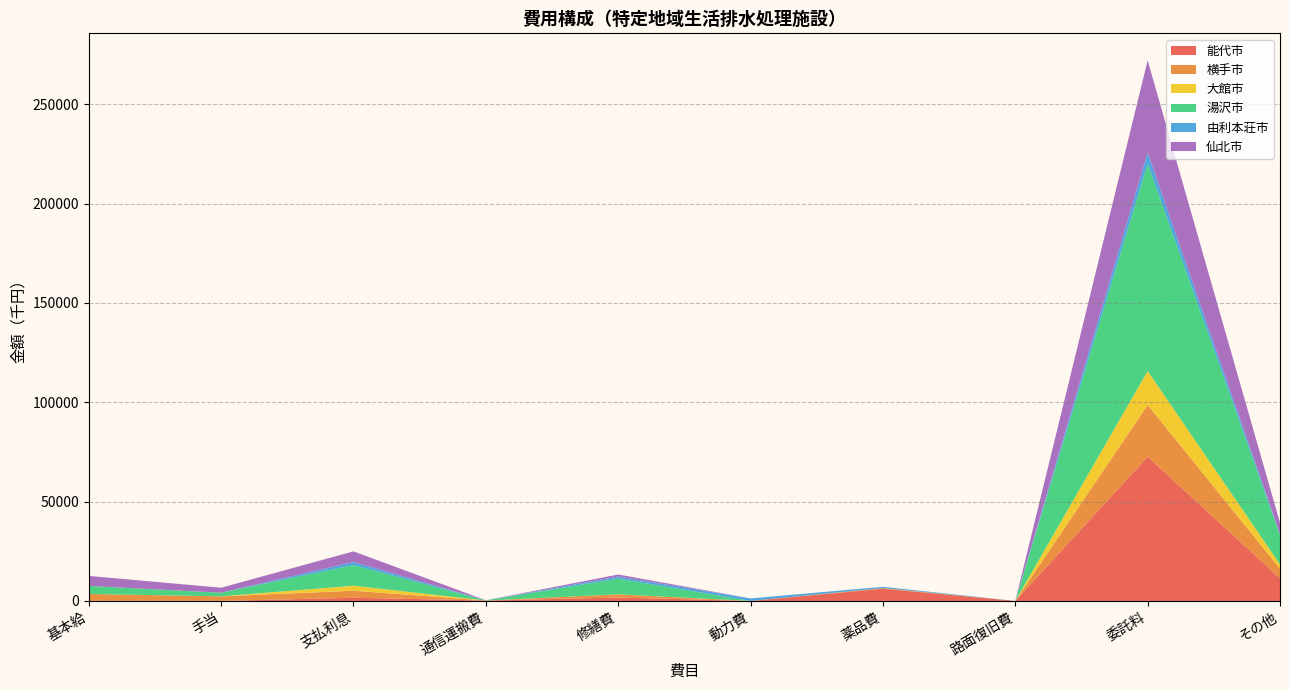

At which category is the sum across all series the highest?

委託料